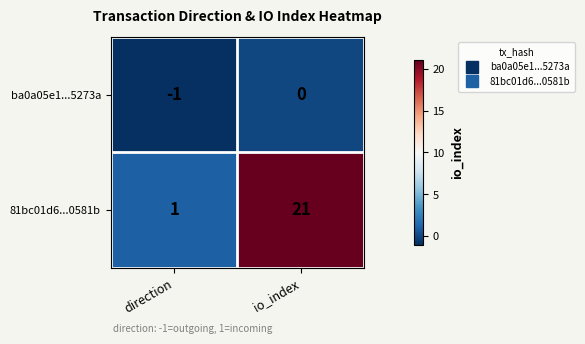

Count the number of data series in this chart.

2